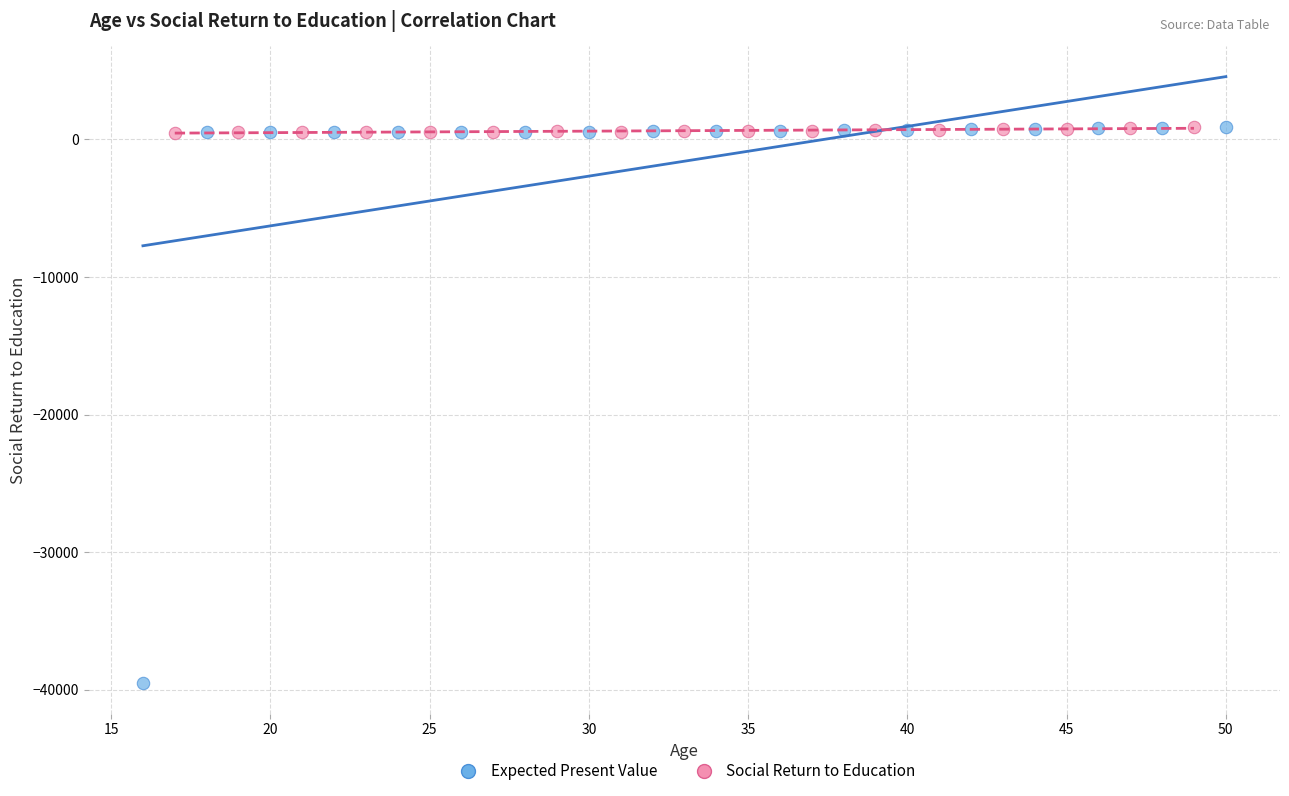

Which series reaches the minimum Y coordinate?

Expected Present Value